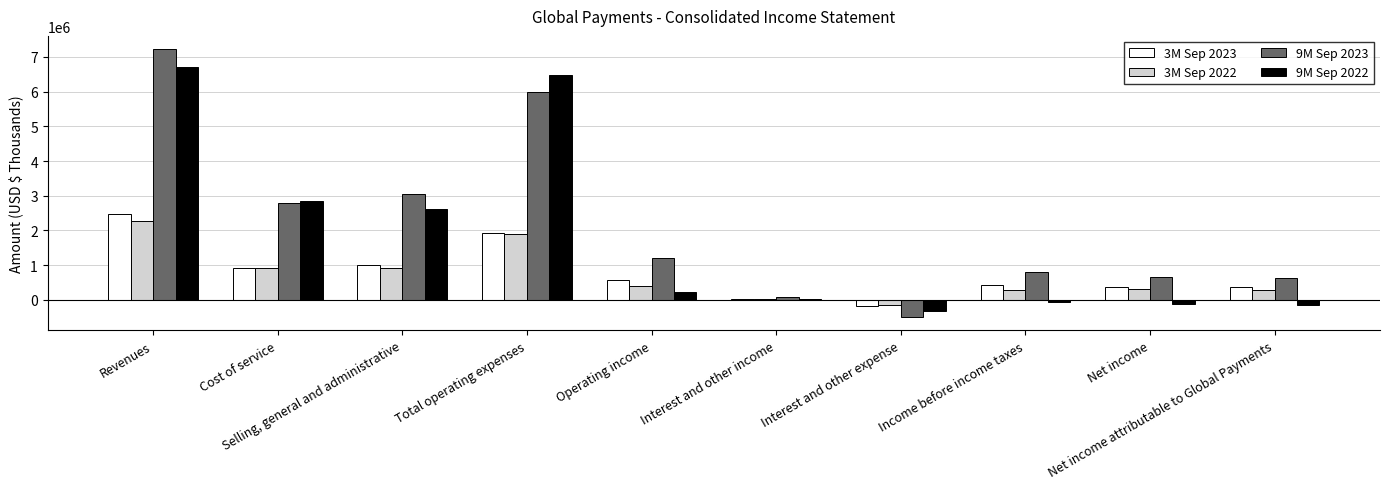

What is the approximate value of 9M Sep 2023 at Total operating expenses?

6002937